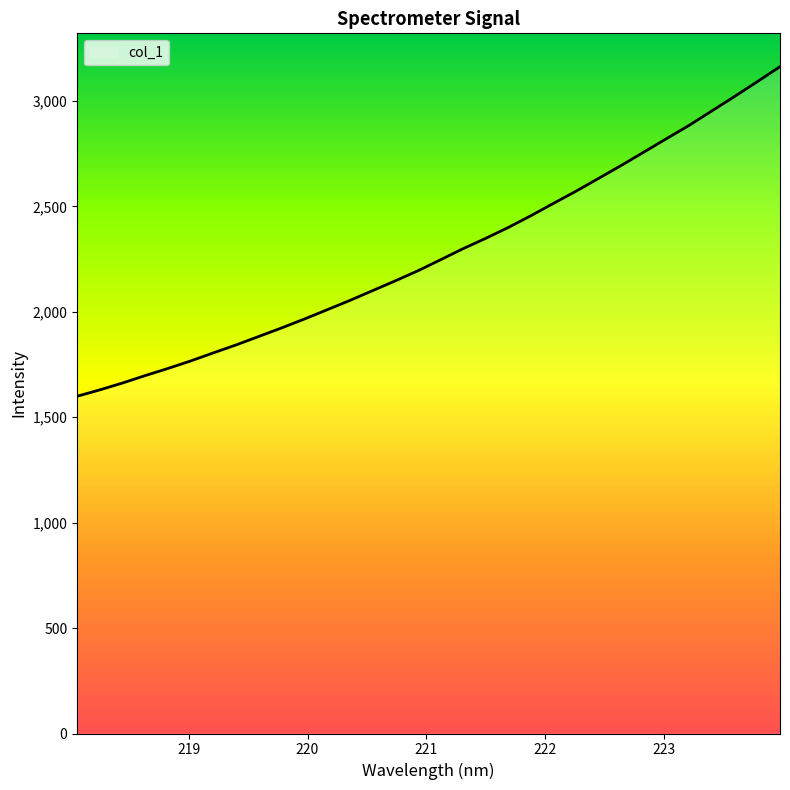

Does the chart have visible grid lines?

No